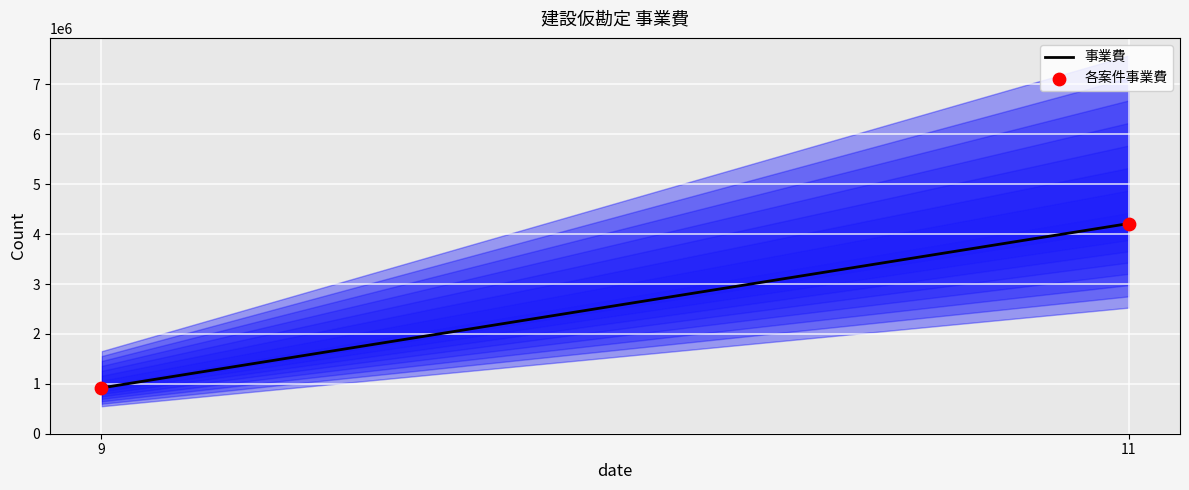

What is the average X value?

10